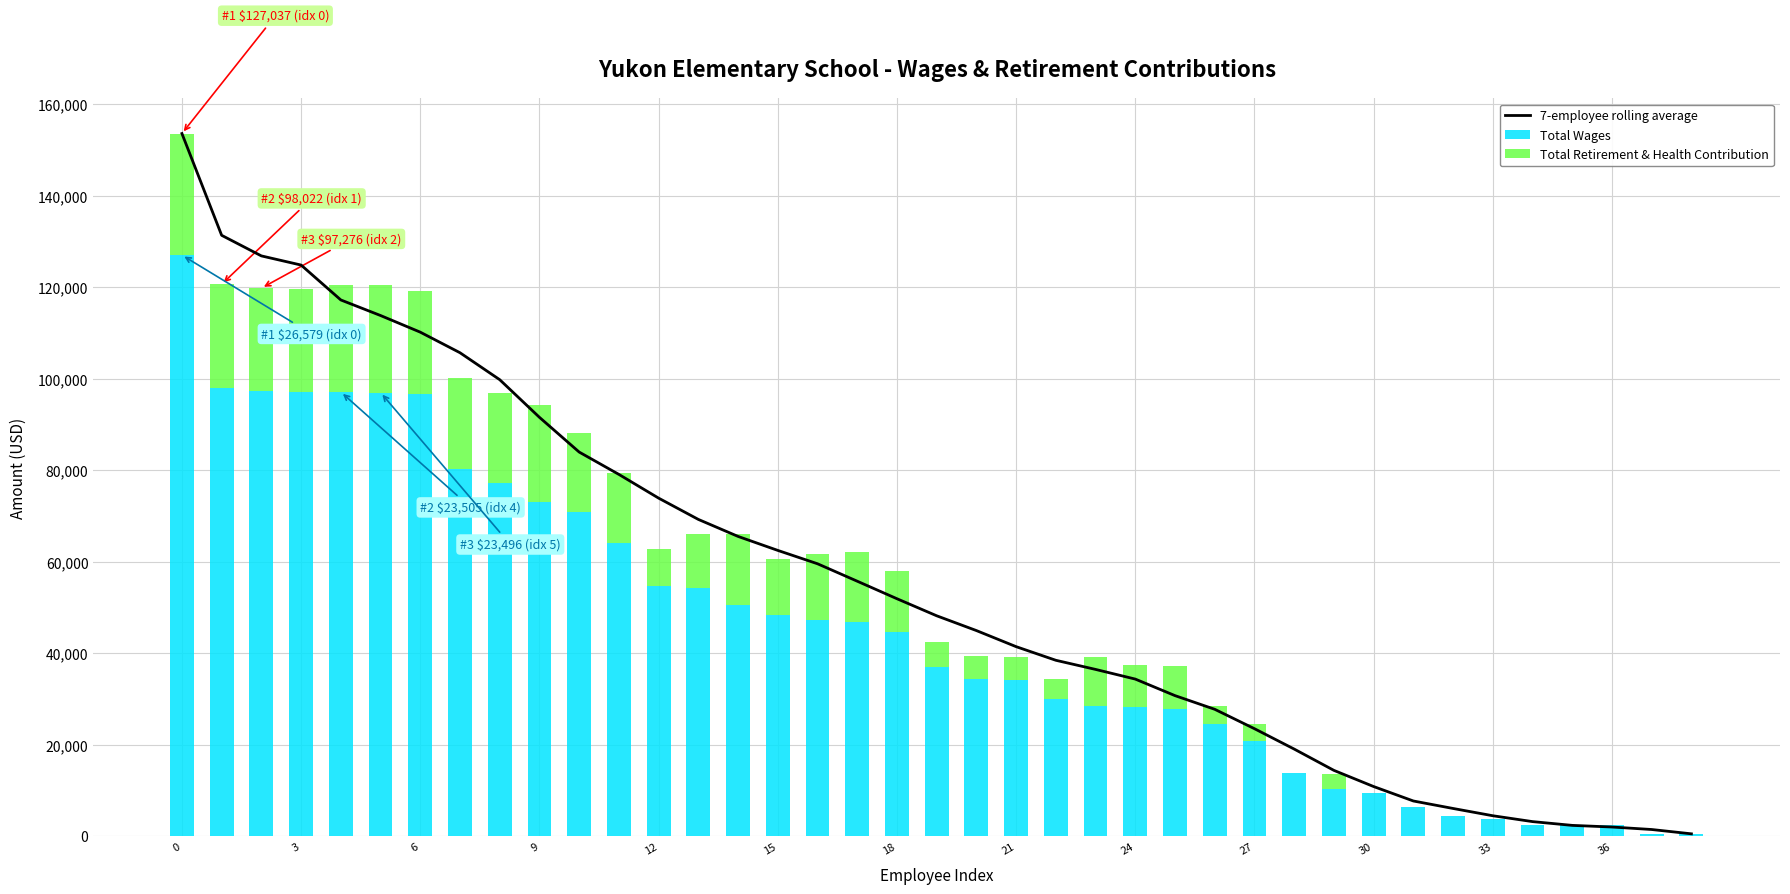

What is the highest value of the Total Wages series?

127037